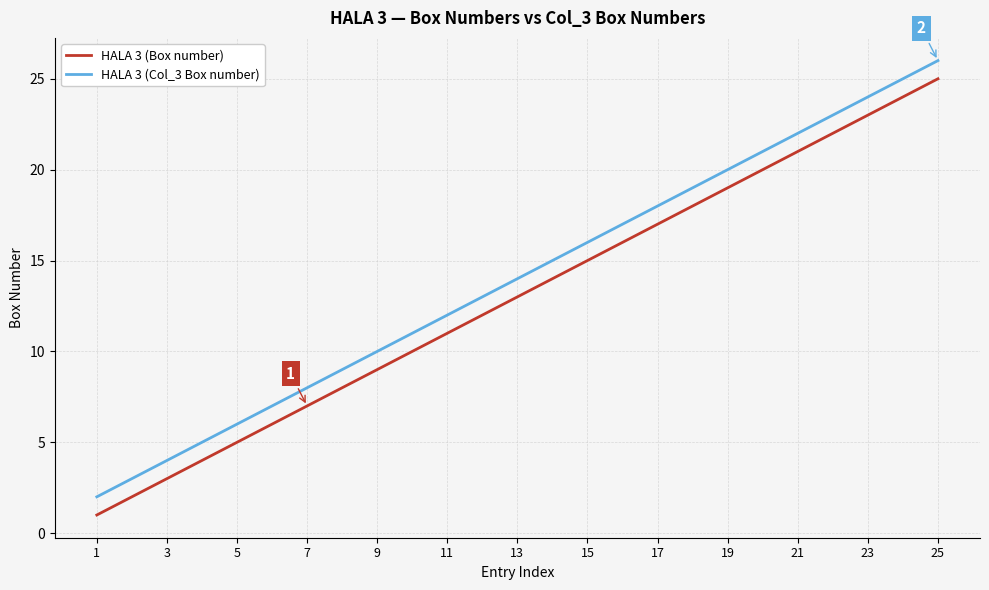

Reading right to left, what are all the values shown in this chart?

HALA 3 (Box number): 25=25	23=23	21=21	19=19	17=17	15=15	13=13	11=11	9=9	7=7	5=5	3=3	1=1
HALA 3 (Col_3 Box number): 25=26	23=24	21=22	19=20	17=18	15=16	13=14	11=12	9=10	7=8	5=6	3=4	1=2